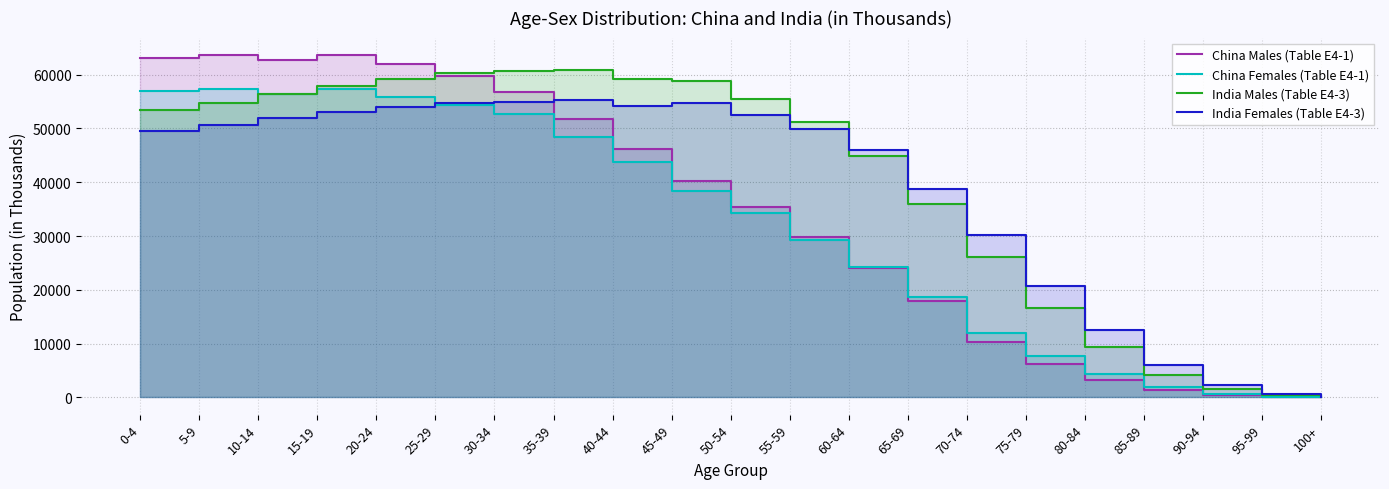

Count the number of categories in the chart.

21